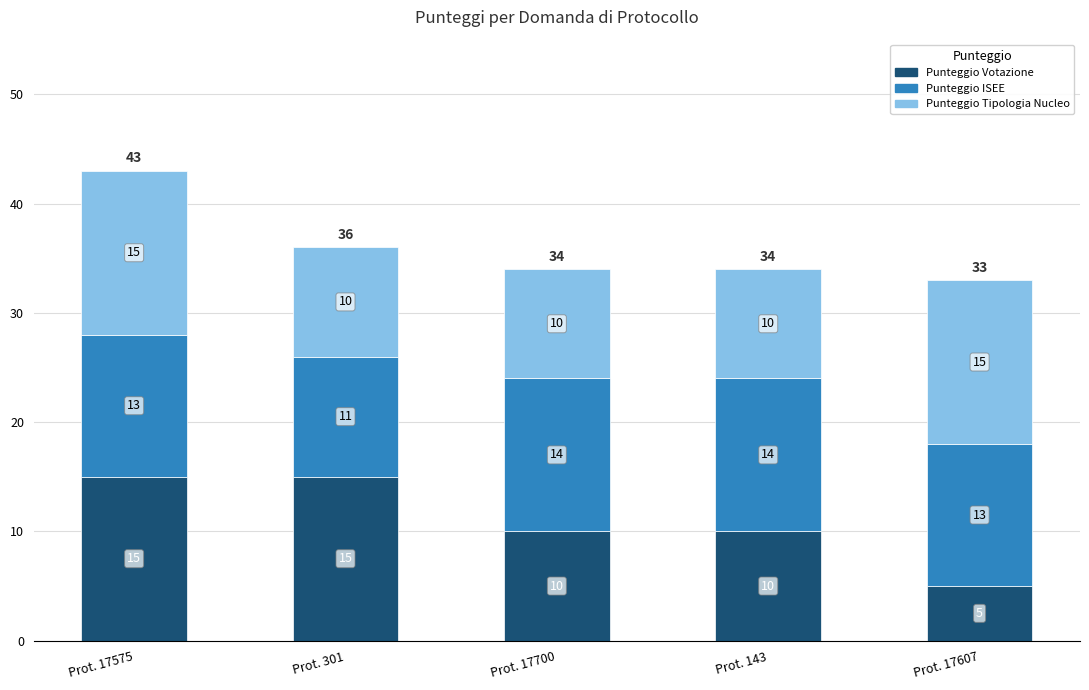

What is the total value across all series at Prot. 301?

36